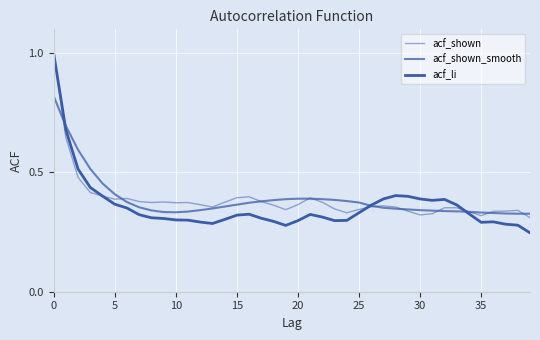

How many lines are shown in the chart?

3